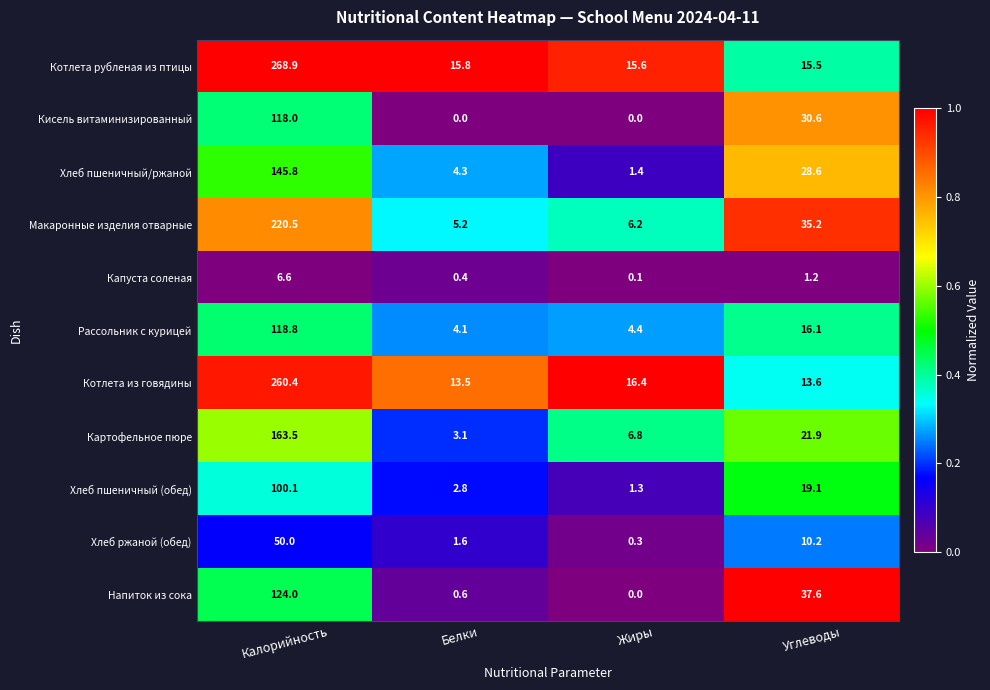

Between Белки and Жиры, which series saw the biggest shift?

Картофельное пюре